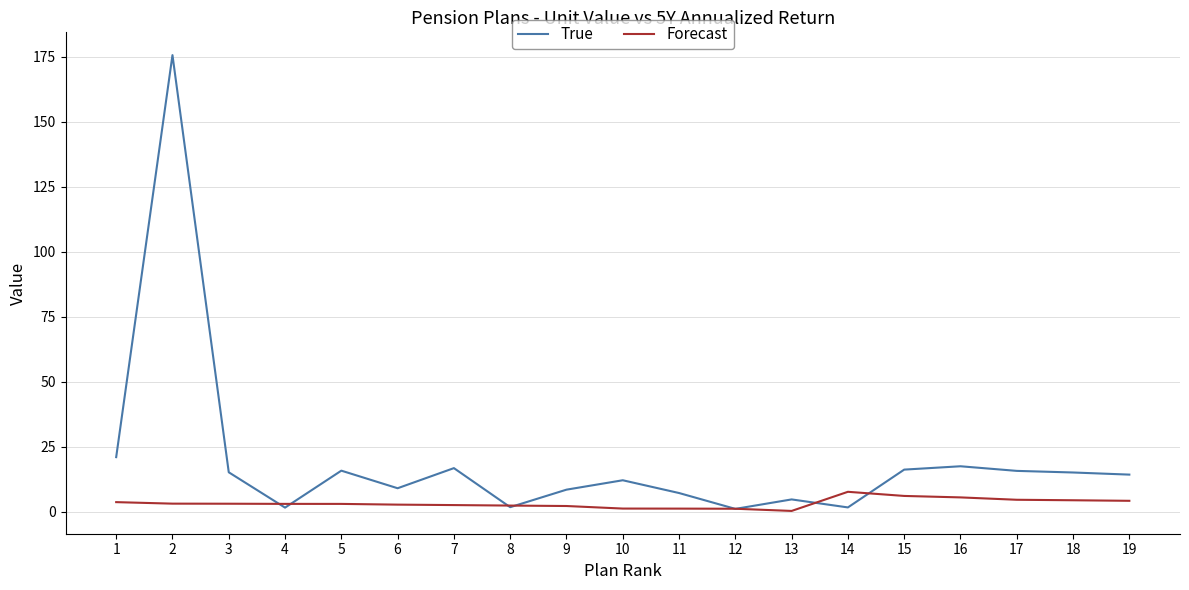

True or false: Forecast and True intersect in this chart.

True